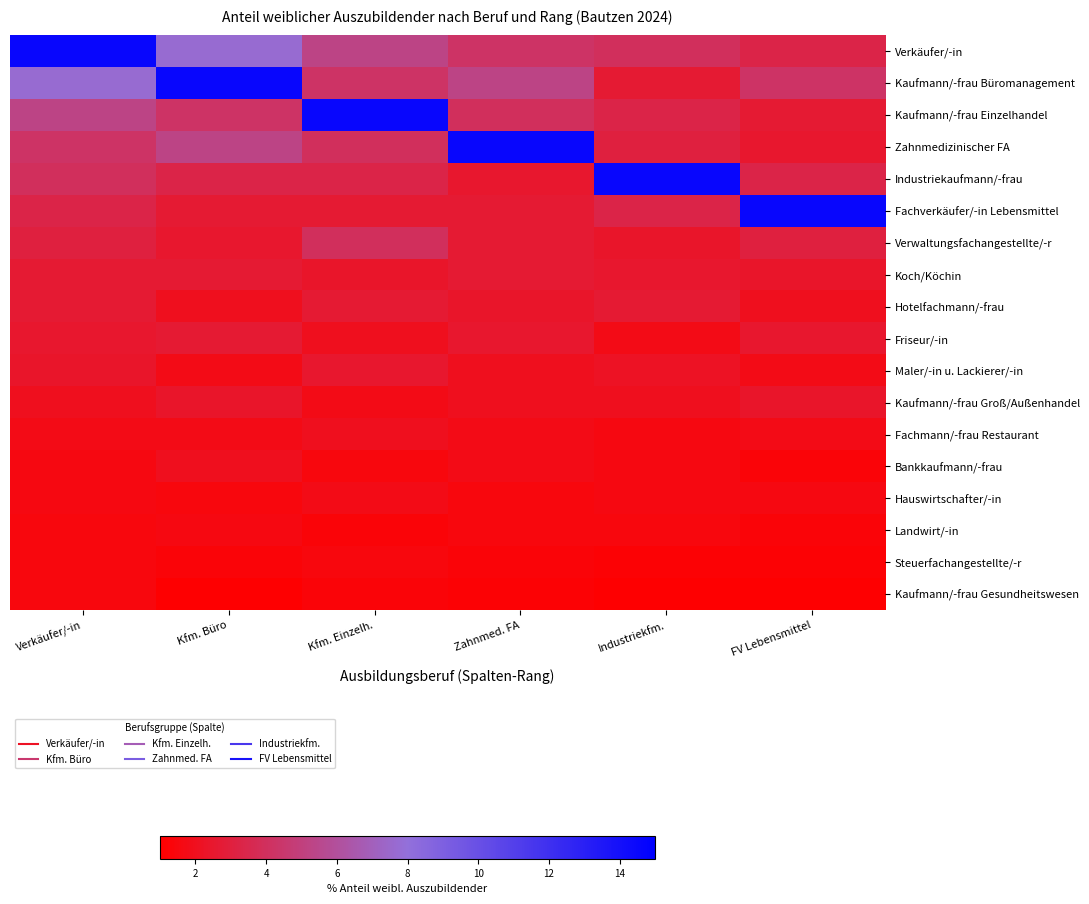

Which series has the largest total across all categories?

Verkäufer/-in